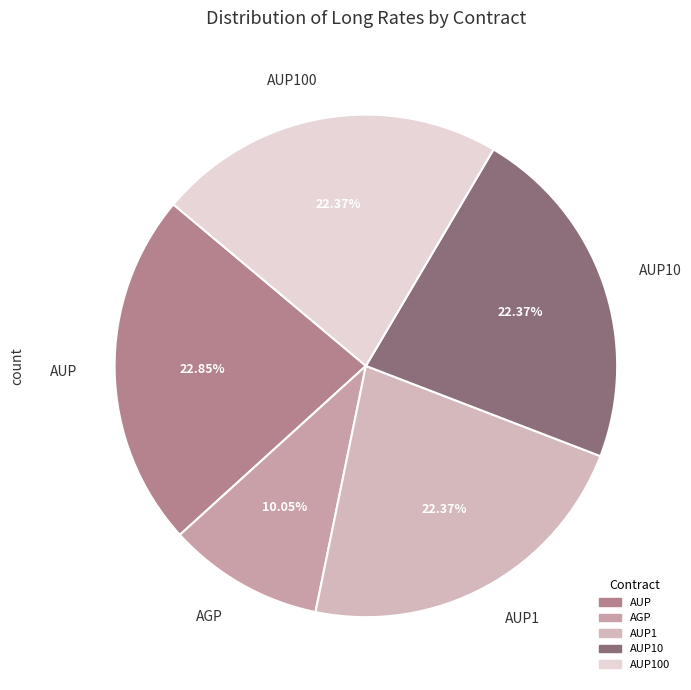

To the nearest percent, what is the combined percentage of AGP and AUP1?

32%